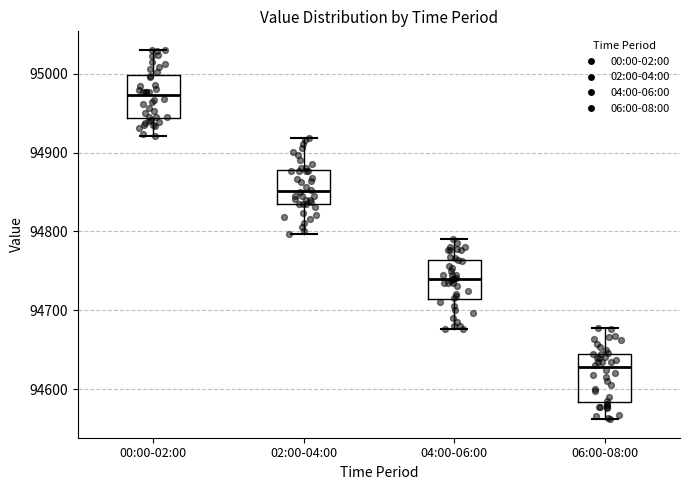

Reading left to right, transcribe this box plot: for each box, give where its median line is, the range the box spans, and where its two whiskers end, as read against the y-axis. The values are not printed on the chart, so give them approximately, as read against the axis.

00:00-02:00: median 94970, box 94940 to 95000, whiskers 94920 to 95030
02:00-04:00: median 94850, box 94830 to 94880, whiskers 94800 to 94920
04:00-06:00: median 94740, box 94710 to 94760, whiskers 94680 to 94790
06:00-08:00: median 94630, box 94580 to 94650, whiskers 94560 to 94680